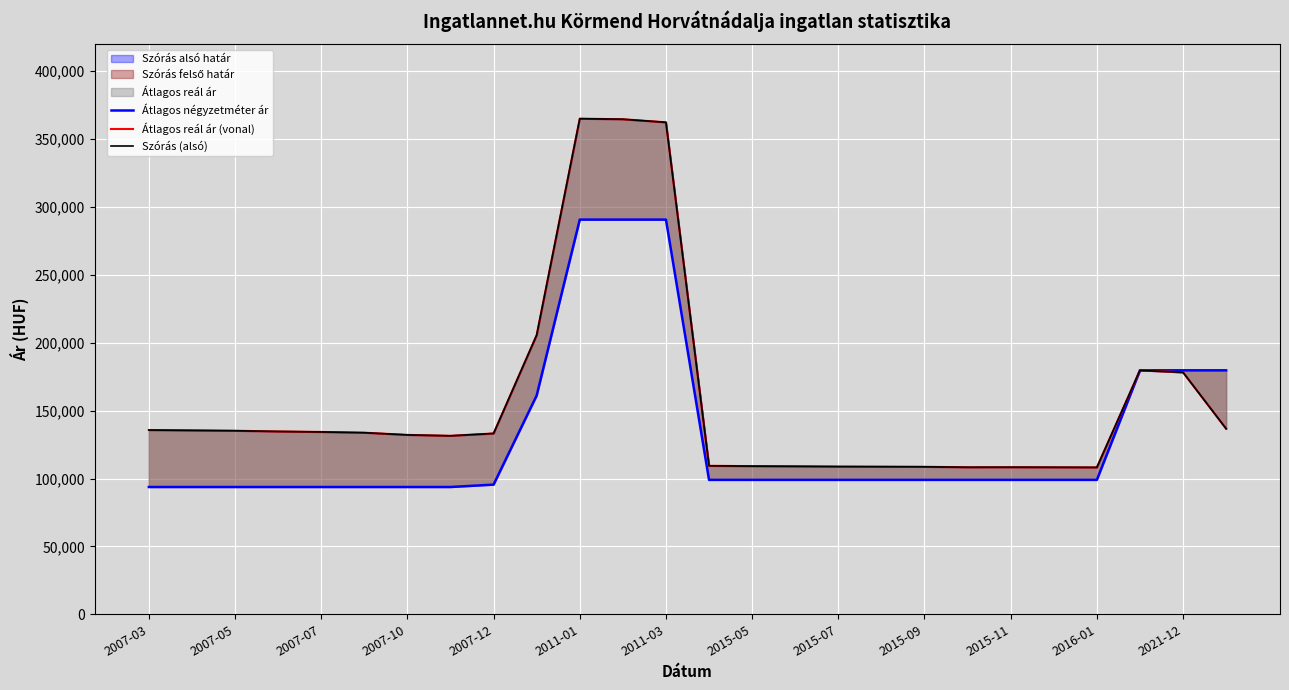

What is the sum of the Átlagos négyzetméter ár values at 18 and 2007-10?

192750